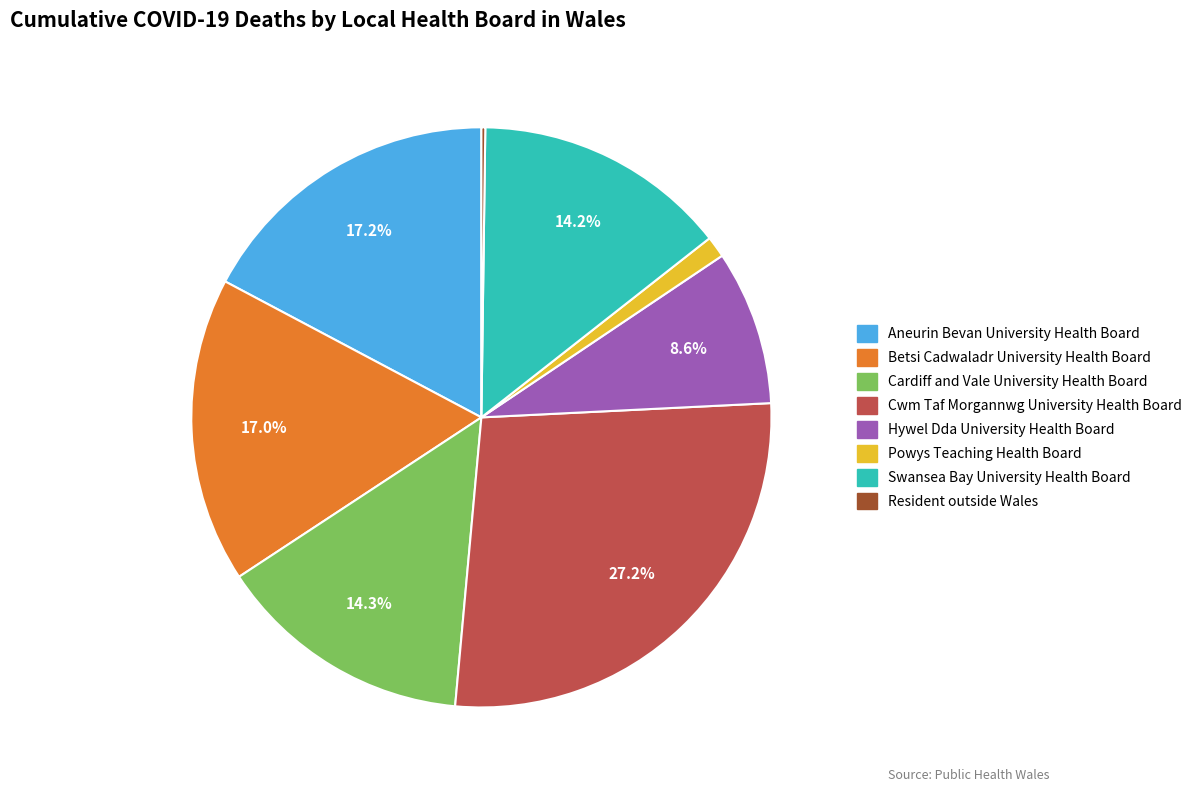

The Swansea Bay University Health Board slice represents 1% of the pie. True or false?

False